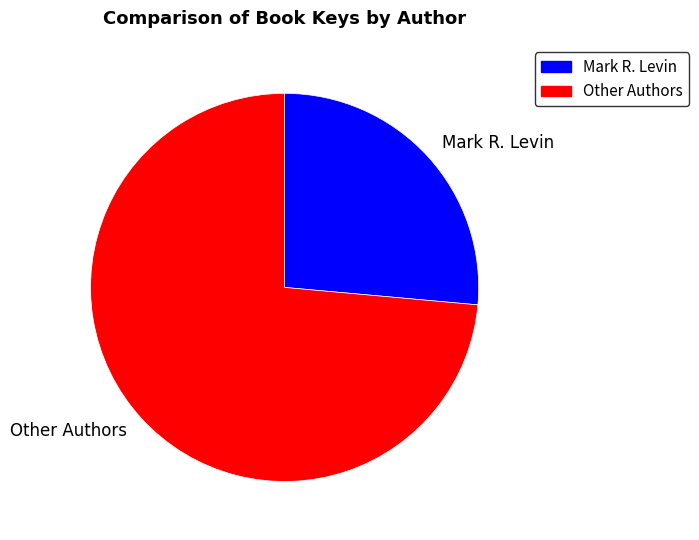

The Mark R. Levin slice represents 20% of the pie. True or false?

False